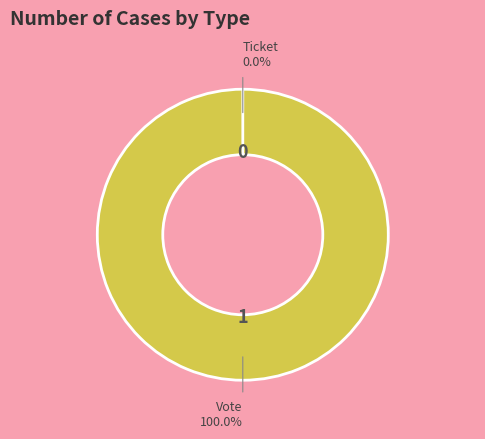

How many segments does this pie chart have?

2